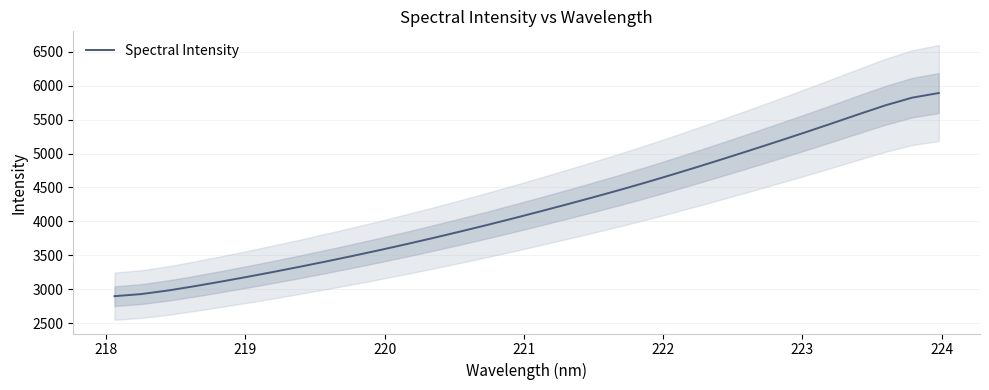

What is the lowest value of the Spectral Intensity series?

2898.1